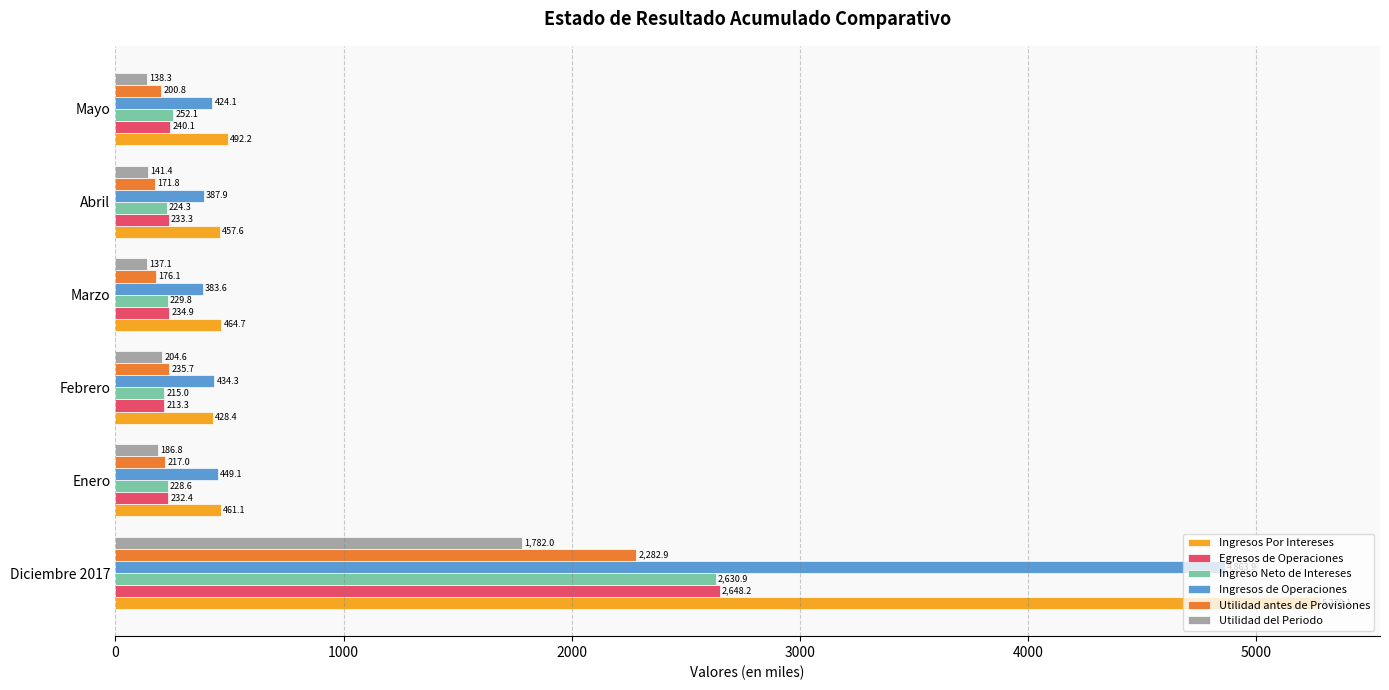

How many categories are shown in the chart?

6